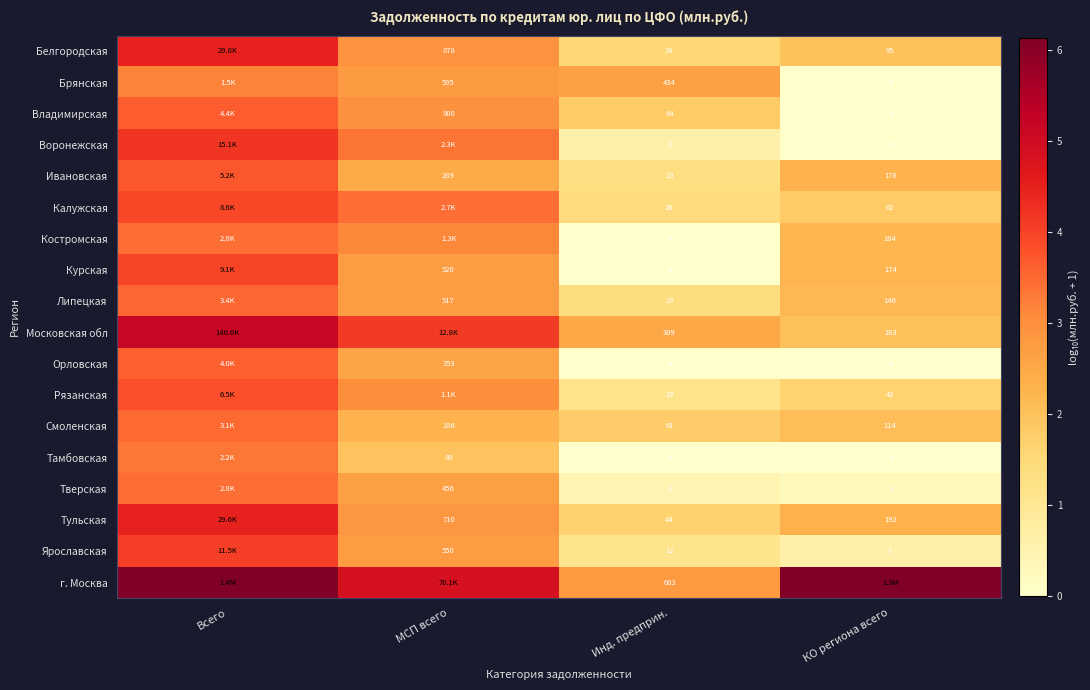

Is the value of Владимирская at Инд. предприн. greater than the value of Тамбовская at МСП всего?

No